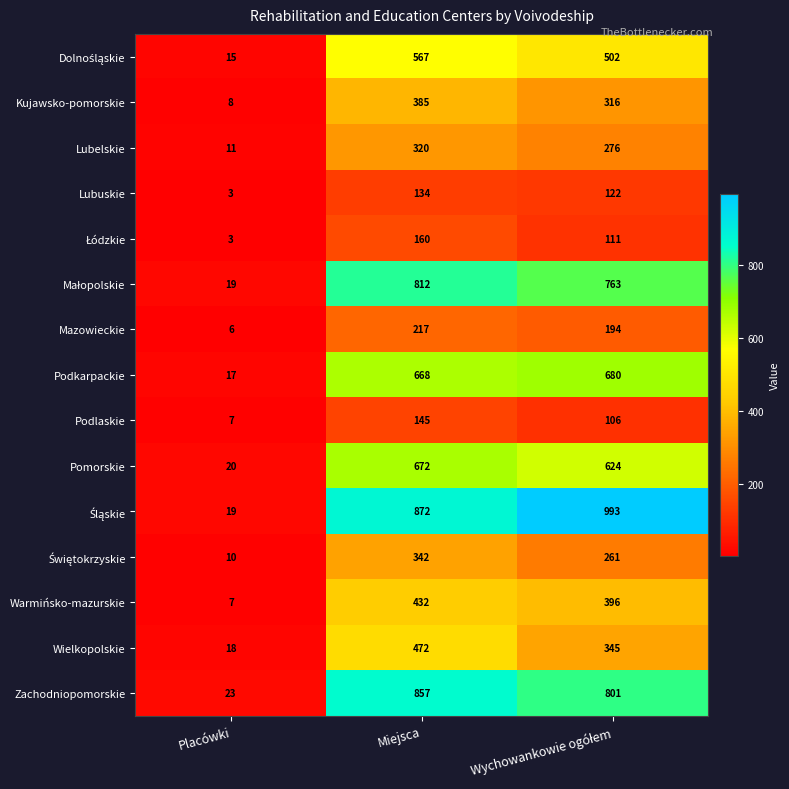

At which category is the sum across all series the highest?

Miejsca